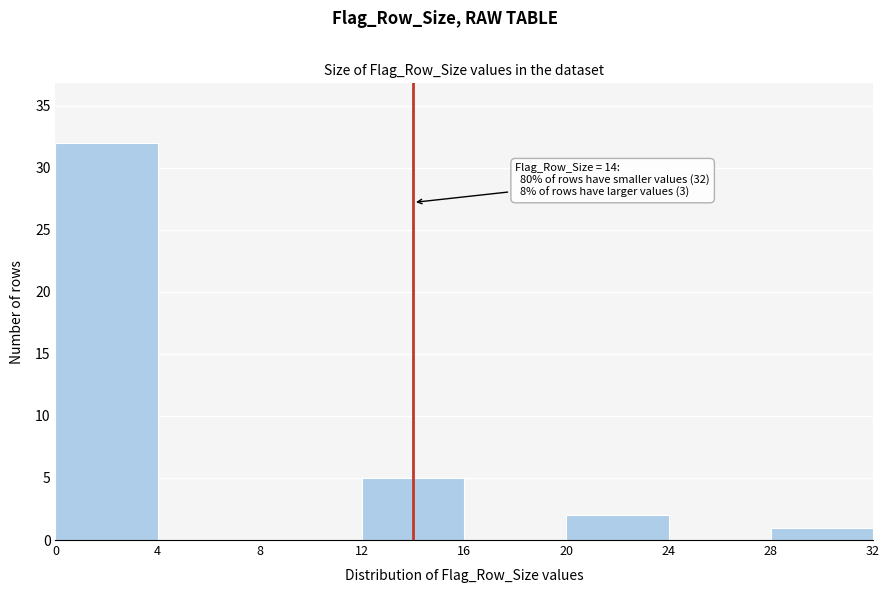

Over which range of the x-axis is the bar tallest?

0 to 4